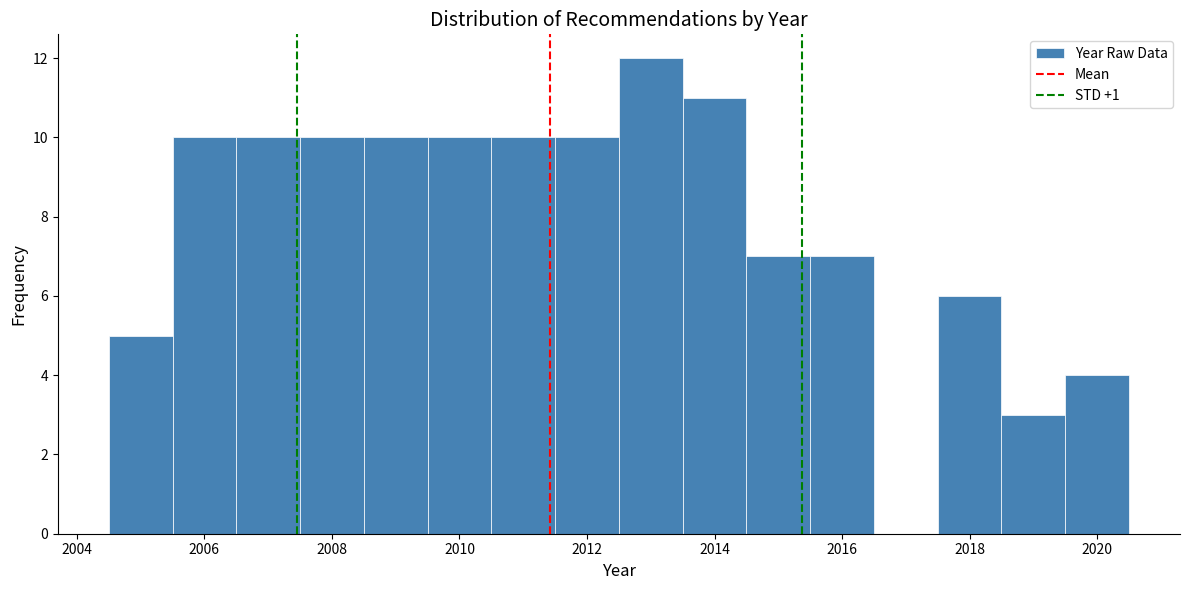

Reading left to right, transcribe this chart: for each bar, give the range it covers on the x-axis and its height. Neither the bar edges nor the heights are printed on the chart, so give them approximately, as read against the axes.

2004.5 to 2005.5: 5
2005.5 to 2006.5: 10
2006.5 to 2007.5: 10
2007.5 to 2008.5: 10
2008.5 to 2009.5: 10
2009.5 to 2010.5: 10
2010.5 to 2011.5: 10
2011.5 to 2012.5: 10
2012.5 to 2013.5: 12
2013.5 to 2014.5: 11
2014.5 to 2015.5: 7
2015.5 to 2016.5: 7
2016.5 to 2017.5: 0
2017.5 to 2018.5: 6
2018.5 to 2019.5: 3
2019.5 to 2020.5: 4